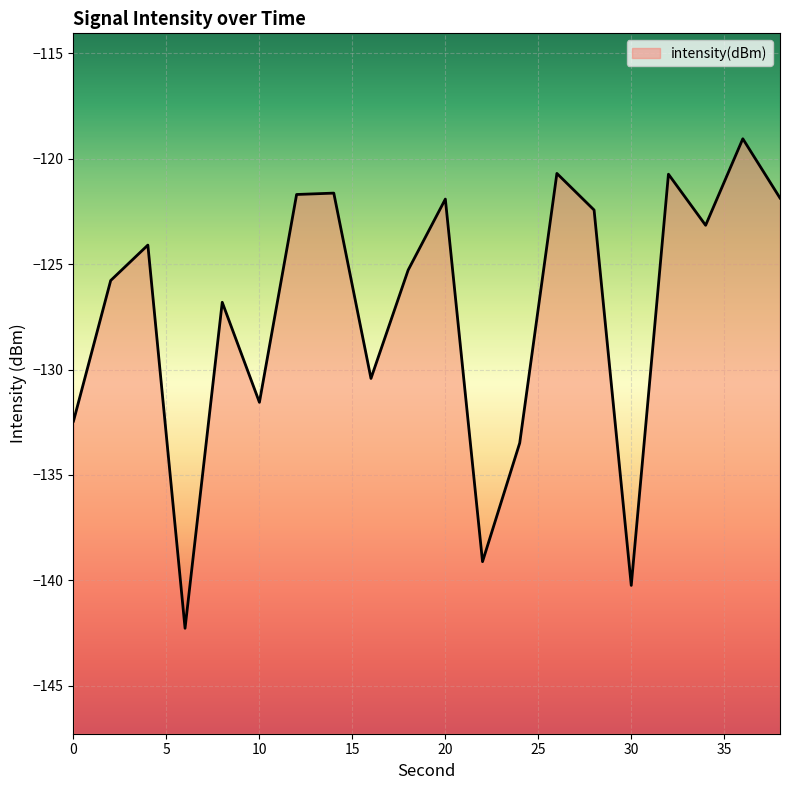

The chart shows a value of -200.9 at 18. True or false?

False